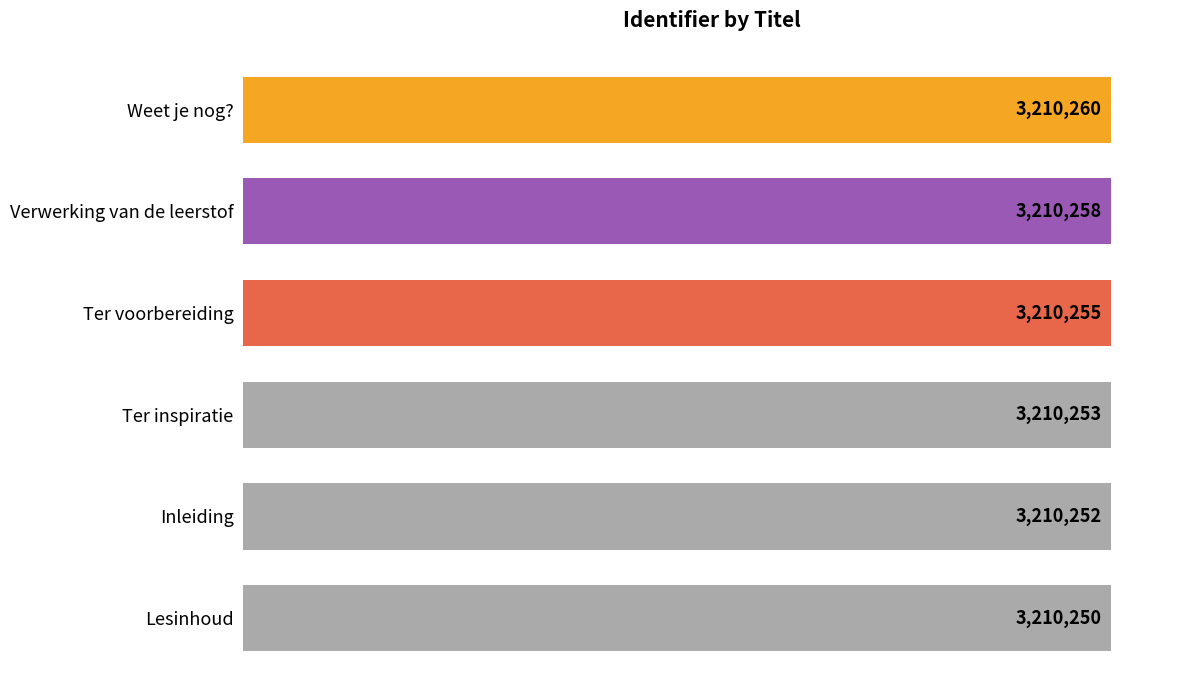

How many series are shown in this chart?

1